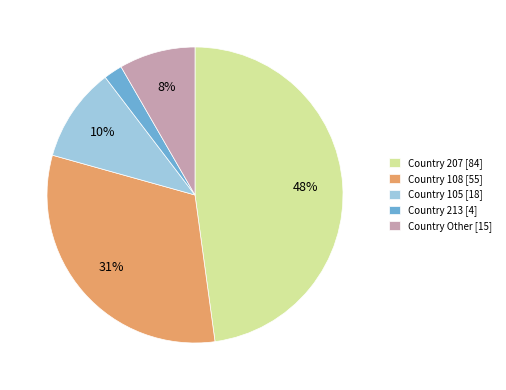

Do Country 207 [84] and Country Other [15] together represent more than half of the pie?

Yes